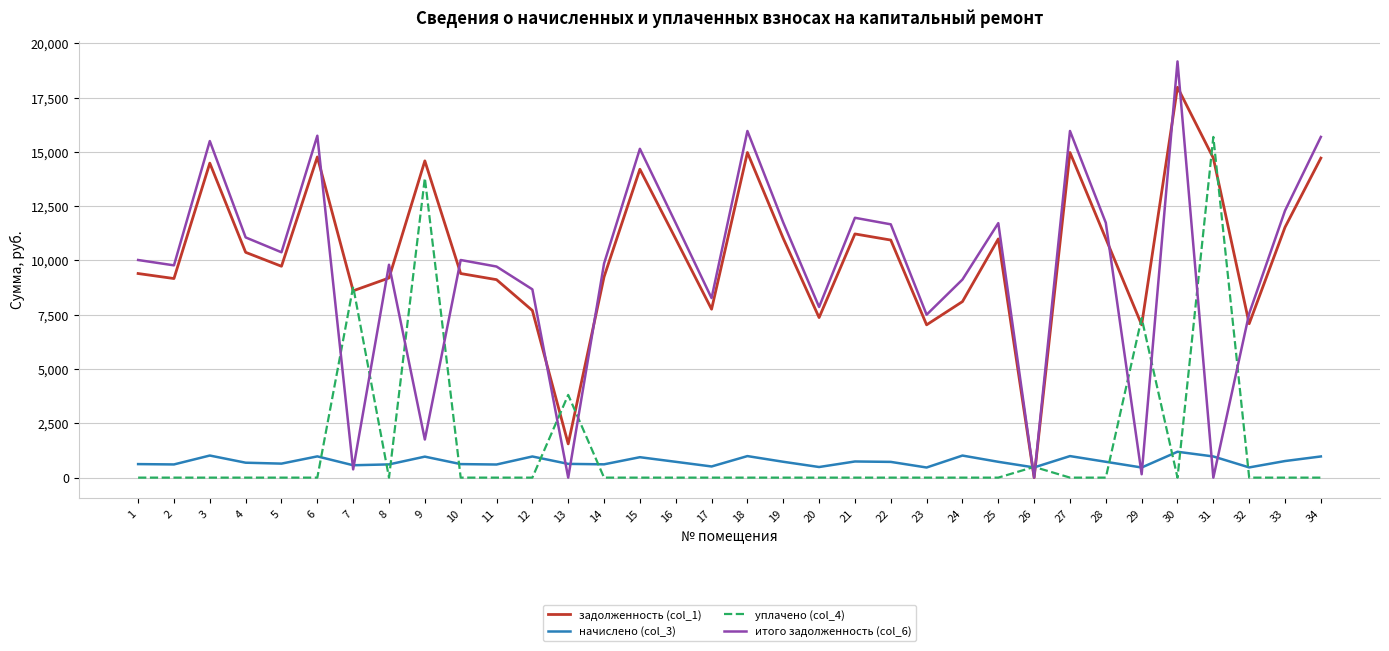

True or false: итого задолженность (col_6) has a value of 12294.1 at 33.

True